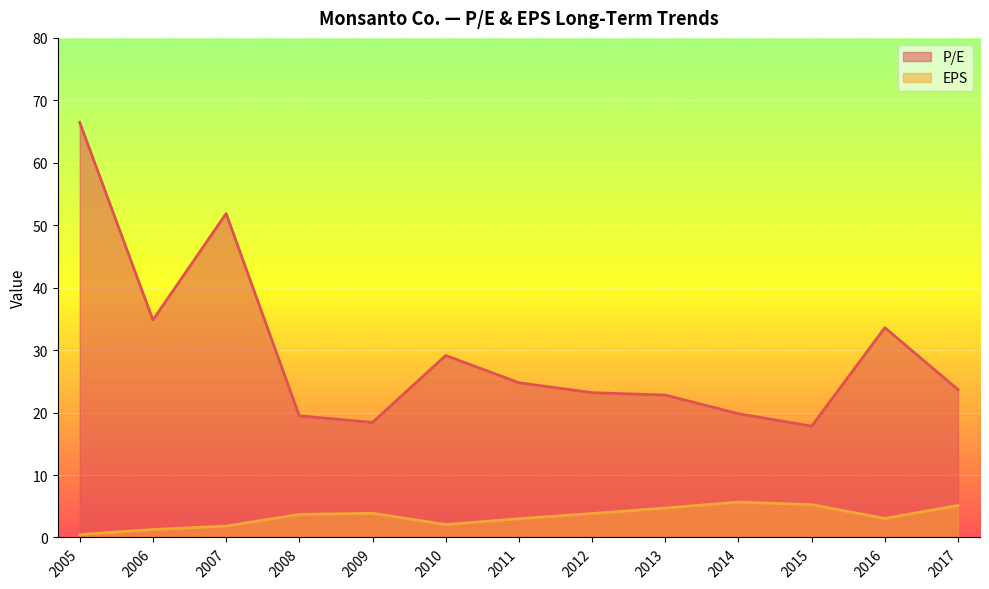

Which series has the largest total across all categories?

P/E